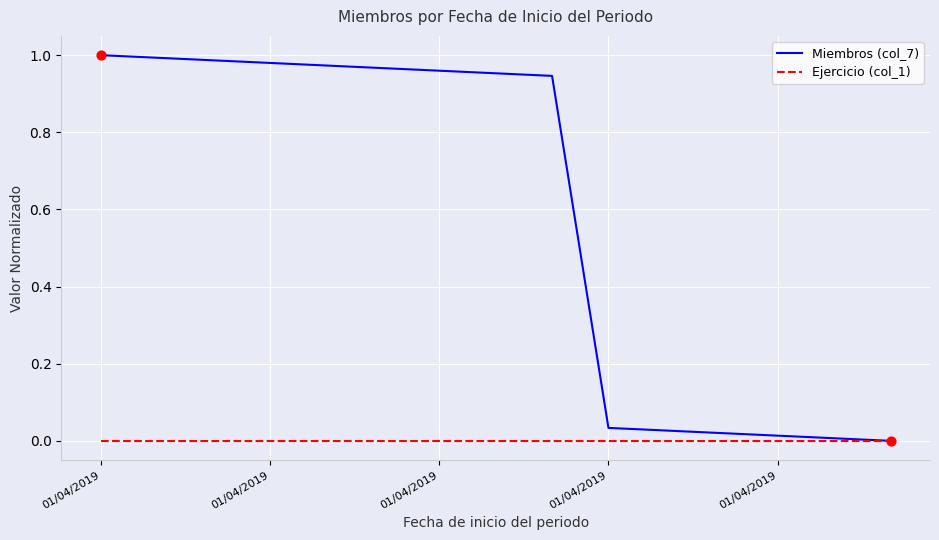

Which series has the largest total across all categories?

Miembros (col_7)